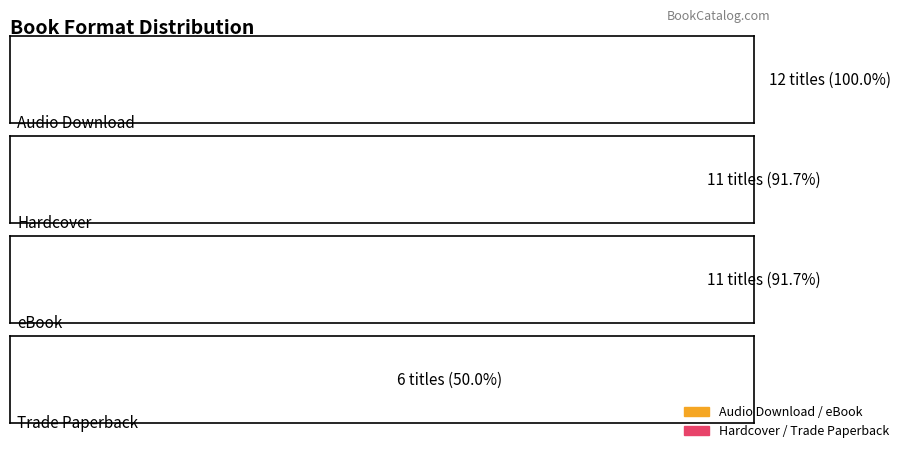

At which label does the data first exceed 11?

Audio Download